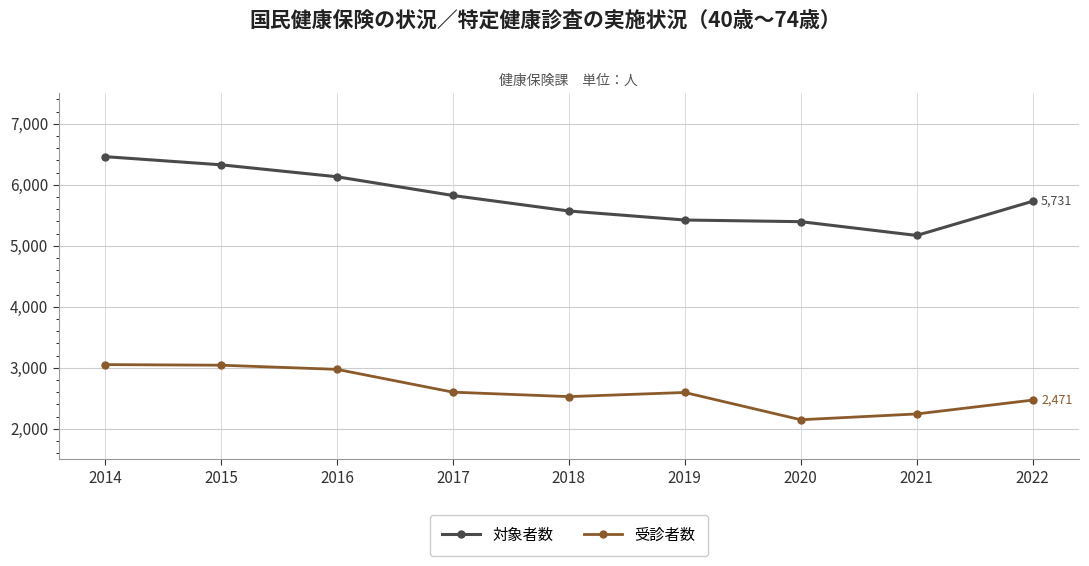

What is the average value of the 対象者数 series?

5782